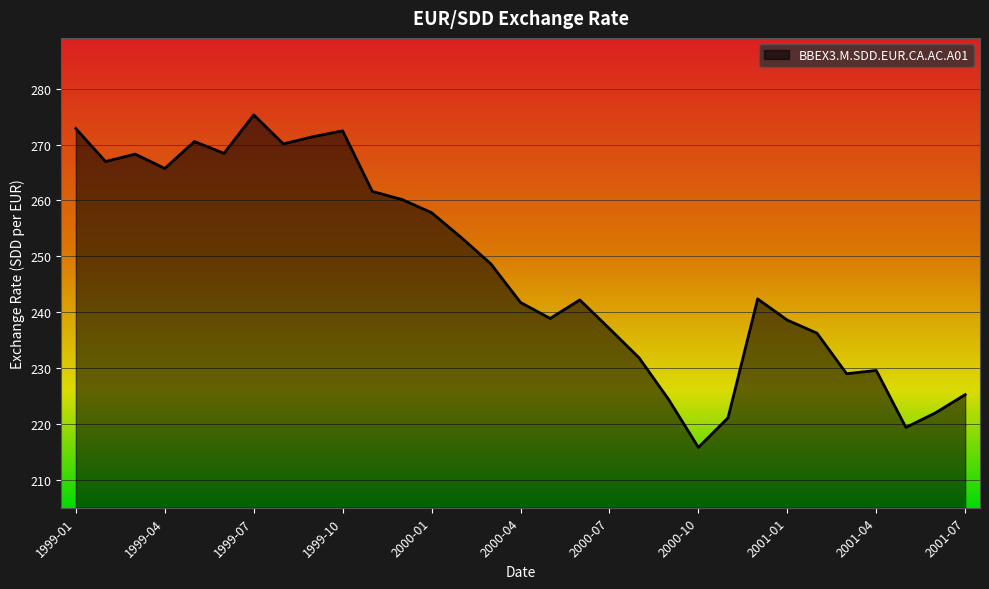

How many lines are shown in the chart?

1